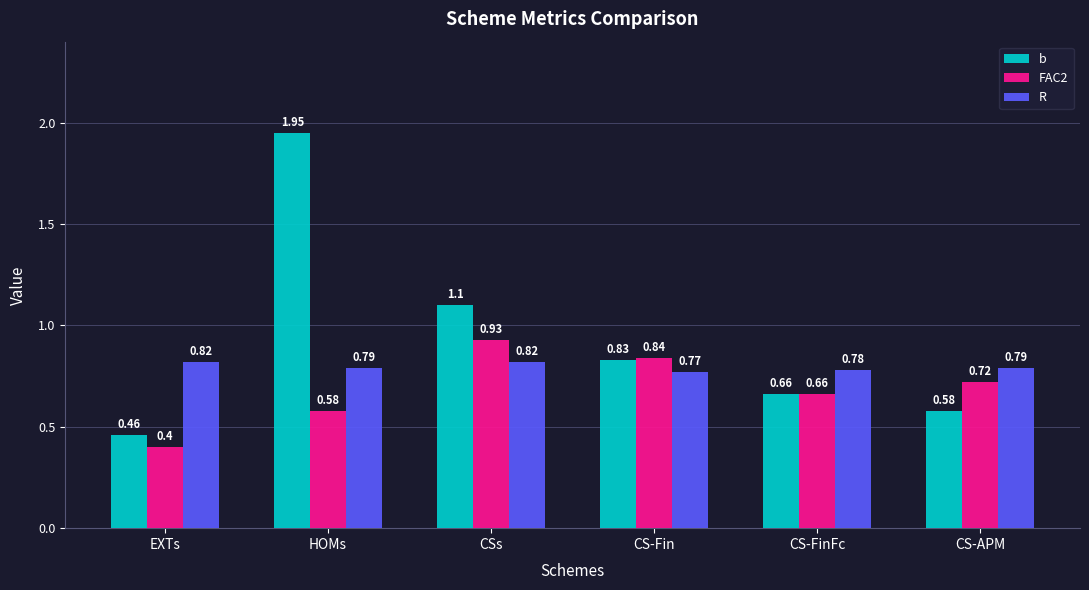

At which category is the sum across all series the highest?

HOMs